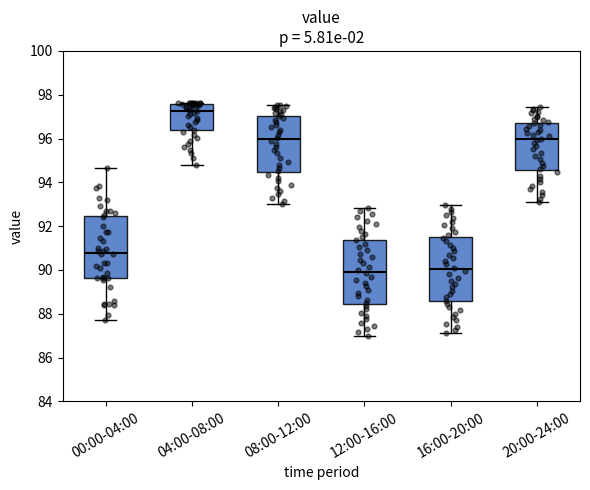

Reading left to right, read every box against the y-axis: the position of its median line, the range the box covers, and the ends of its whiskers. The values are not printed on the chart, so give them approximately, as read against the axis.

00:00-04:00: median 90.8, box 89.6 to 92.4, whiskers 87.8 to 94.6
04:00-08:00: median 97.2, box 96.4 to 97.6, whiskers 94.8 to 97.6
08:00-12:00: median 96.0, box 94.4 to 97.0, whiskers 93.0 to 97.6
12:00-16:00: median 90.0, box 88.4 to 91.4, whiskers 87.0 to 92.8
16:00-20:00: median 90.0, box 88.6 to 91.4, whiskers 87.2 to 93.0
20:00-24:00: median 96.0, box 94.6 to 96.8, whiskers 93.2 to 97.4